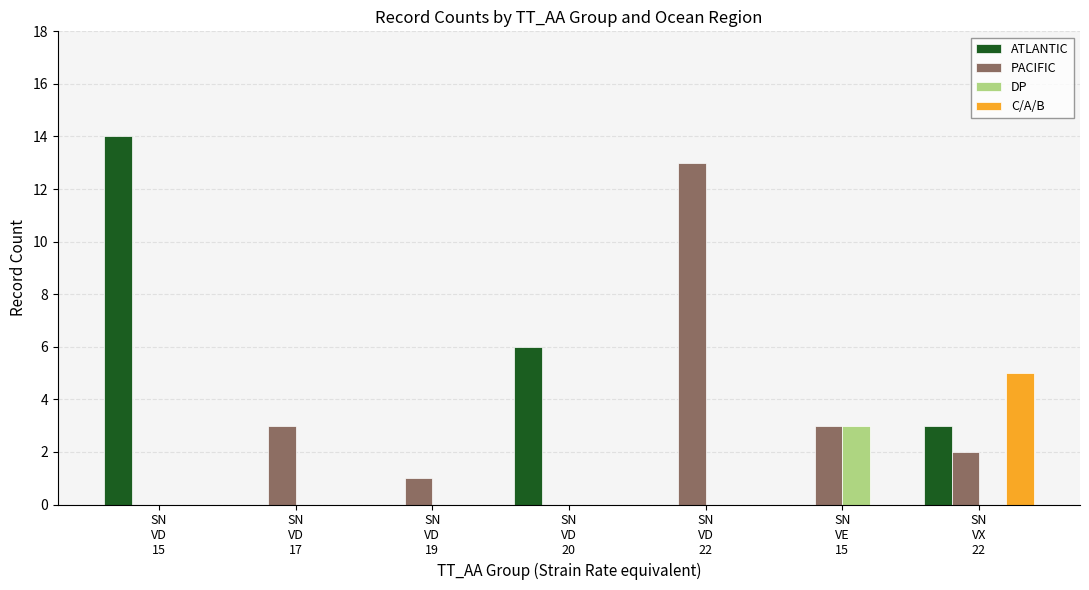

What is the sum of all C/A/B values?

5